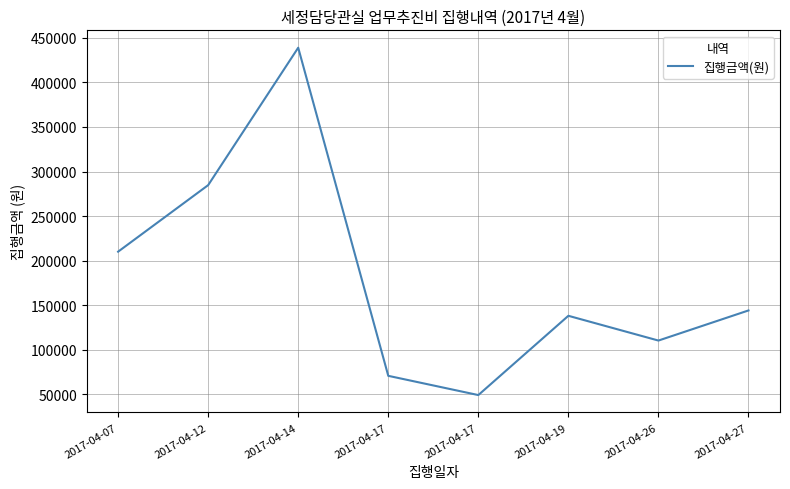

Rank the categories by value from lowest to highest.

2017-04-17, 2017-04-17, 2017-04-26, 2017-04-19, 2017-04-27, 2017-04-07, 2017-04-12, 2017-04-14